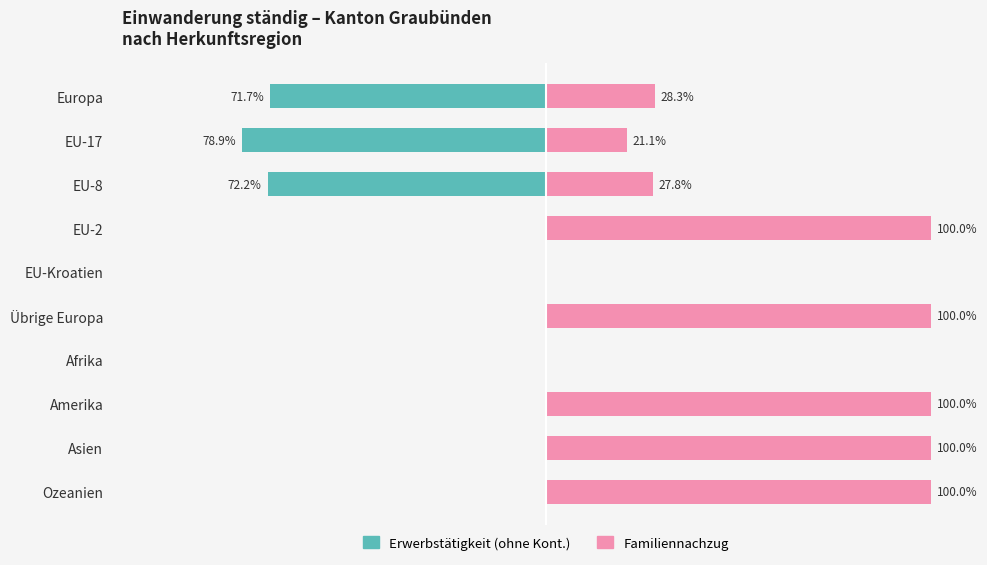

What is the value of the Familiengröße bar at the 6th from the left?

100.0